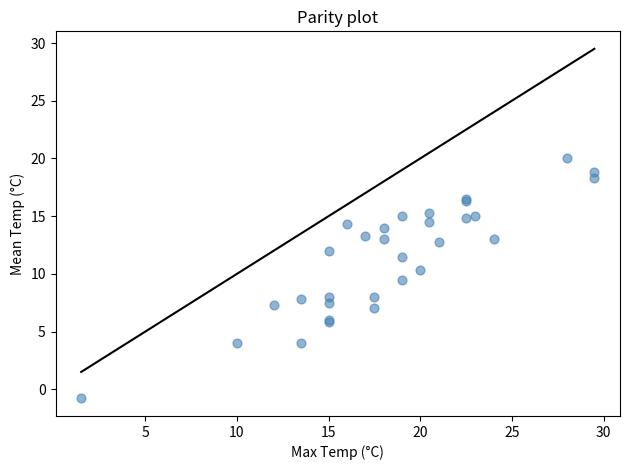

What Y value in the scatter plot is closest to 9?

9.5